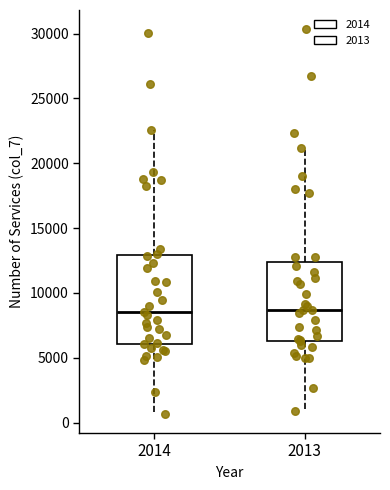

Reading left to right, read every box against the y-axis: the position of its median line, the range the box covers, and the ends of its whiskers. The values are not printed on the chart, so give them approximately, as read against the axis.

2014: median 8500, box 6000 to 13000, whiskers 500 to 22500
2013: median 8500, box 6500 to 12500, whiskers 1000 to 21000